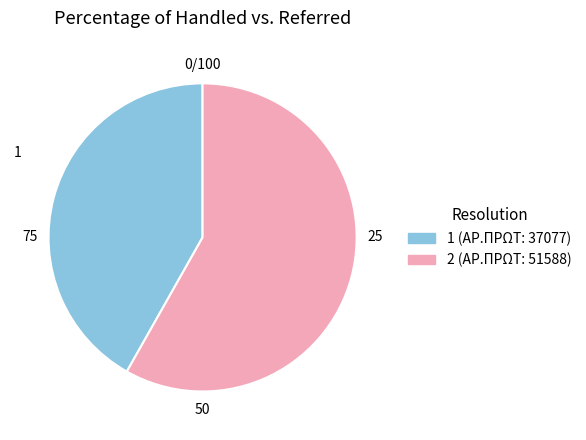

Does any single category account for the majority?

Yes